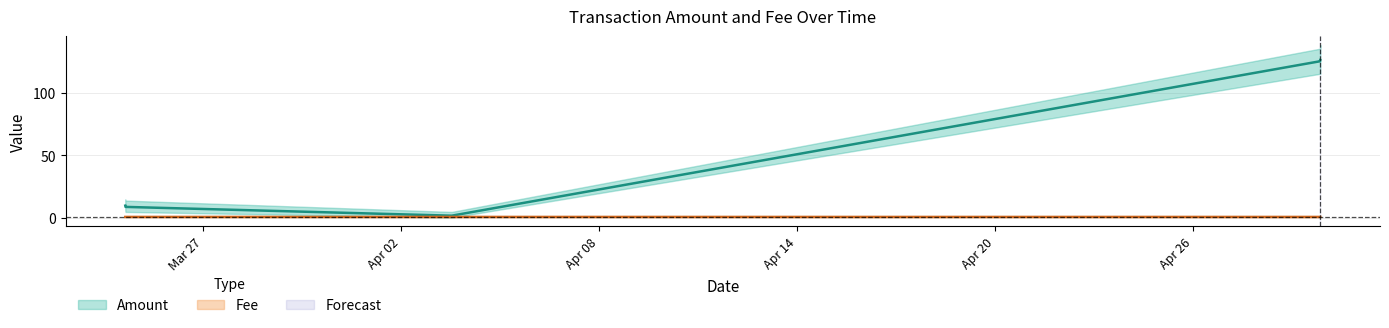

List the series in order of their peak value, highest first.

Amount, Fee